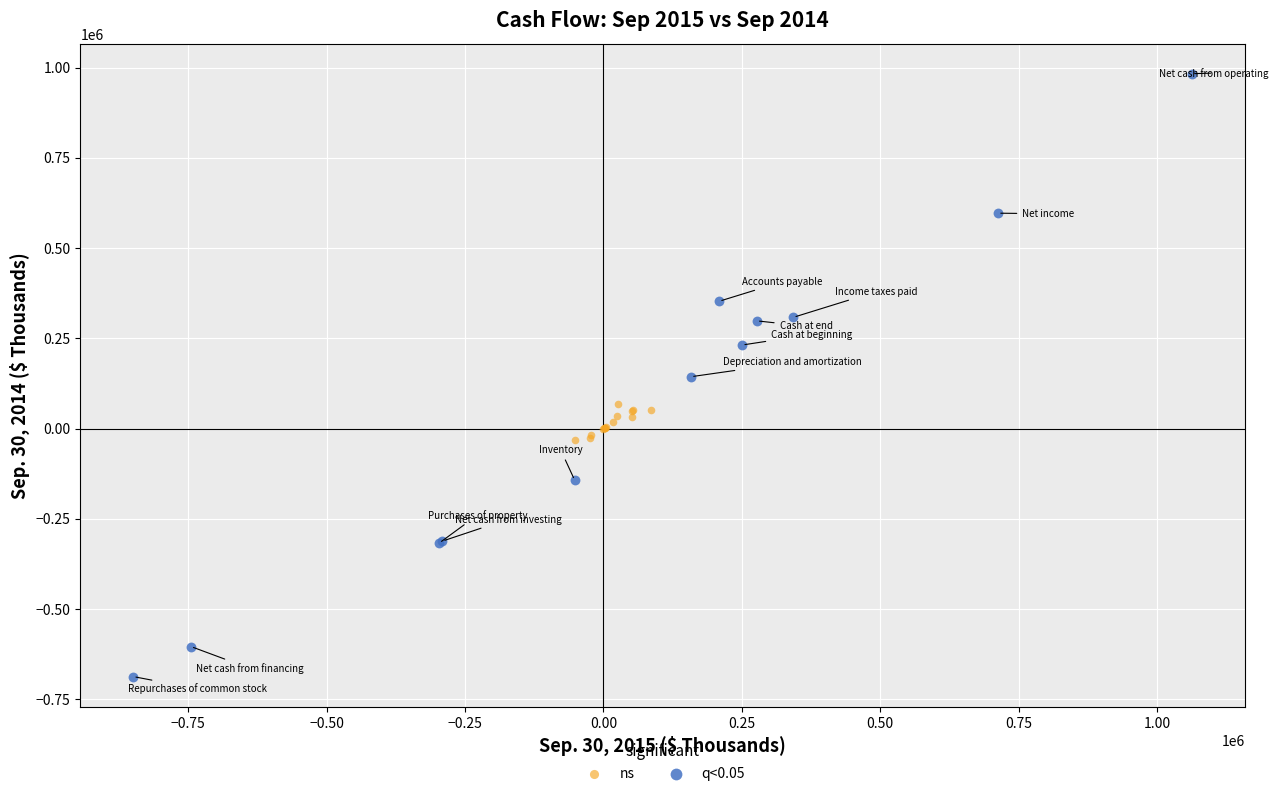

Which series has the widest spread of Y values?

q<0.05